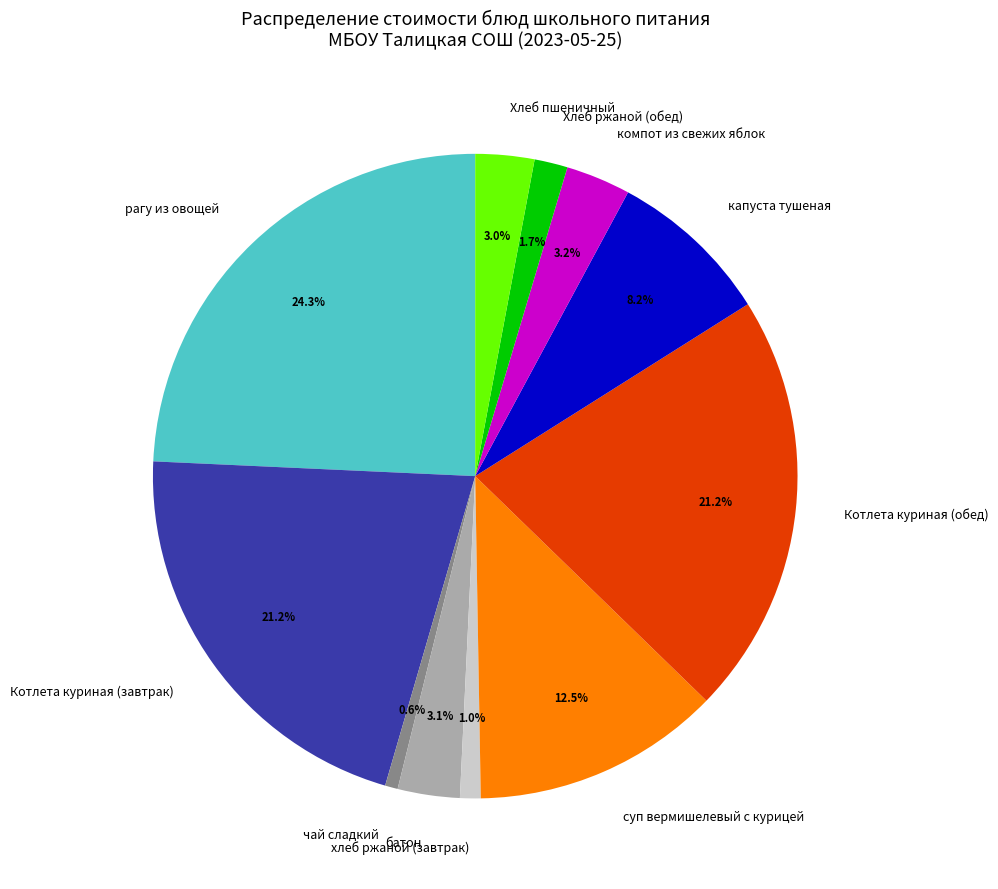

To the nearest percent, what percentage of the pie is батон?

3%